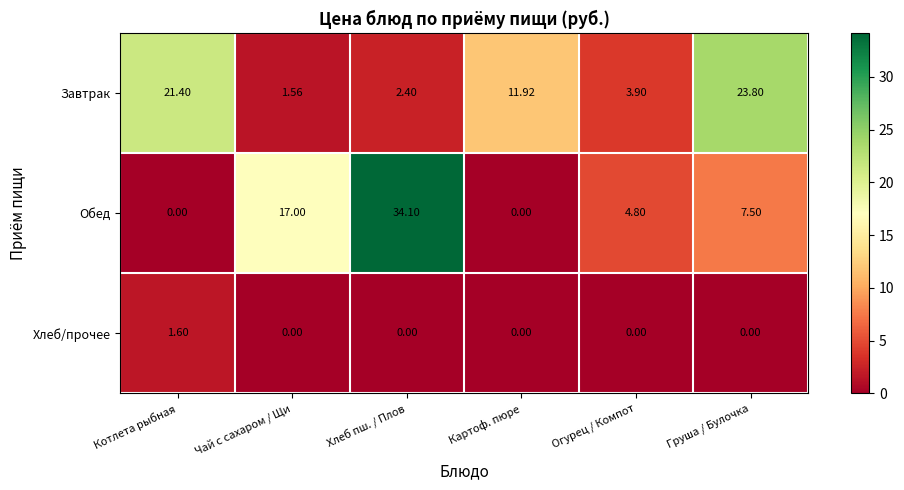

Which series changed the most between Хлеб пш. / Плов and Огурец / Компот?

Обед